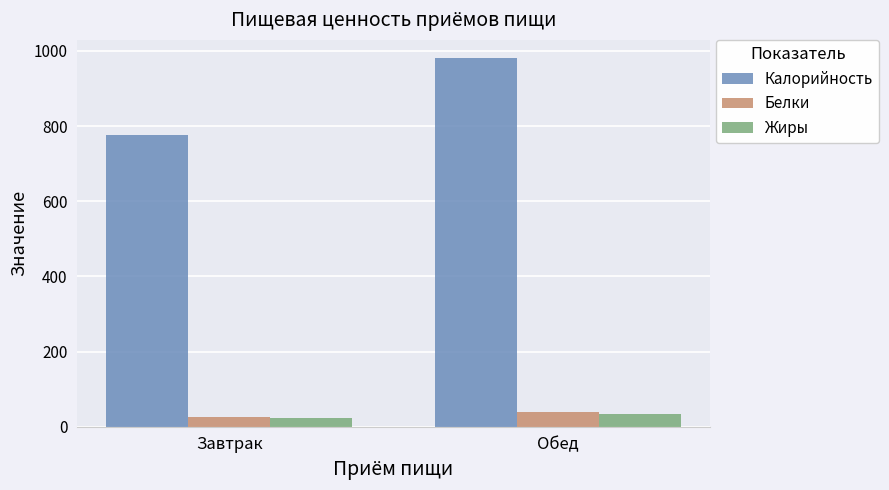

Which series has the largest total across all categories?

Калорийность